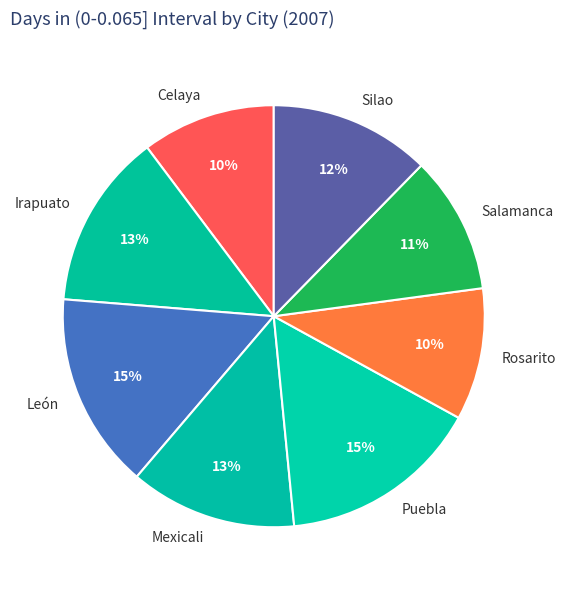

Combined, do Rosarito and Celaya account for over 50%?

No